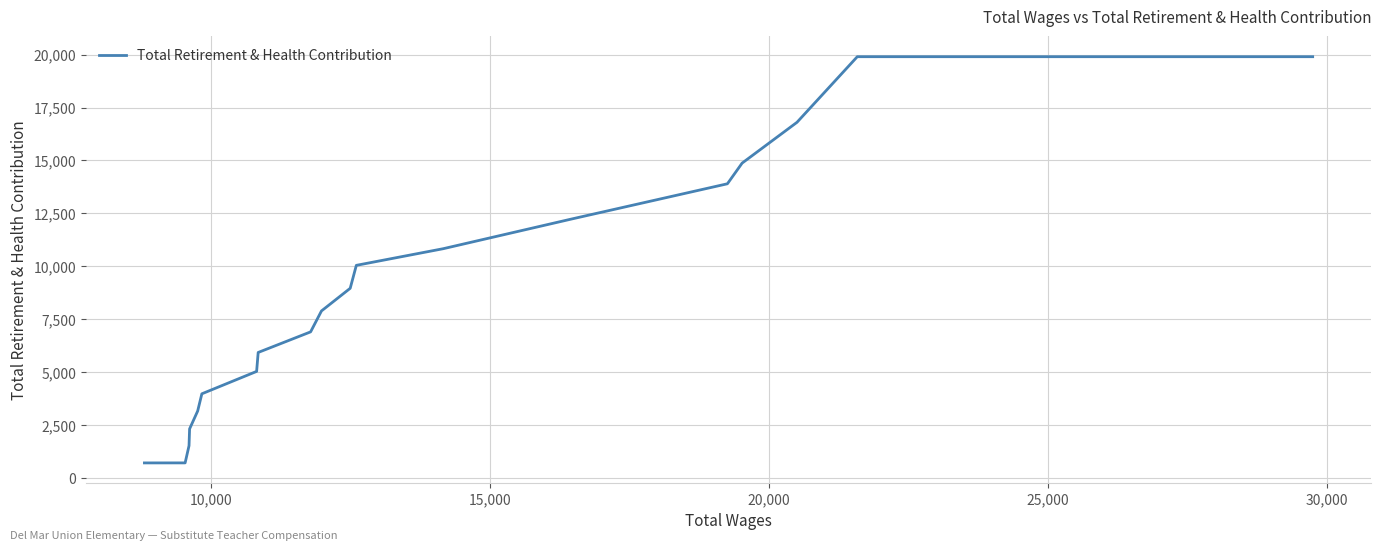

What is the minimum value shown in the chart?

726